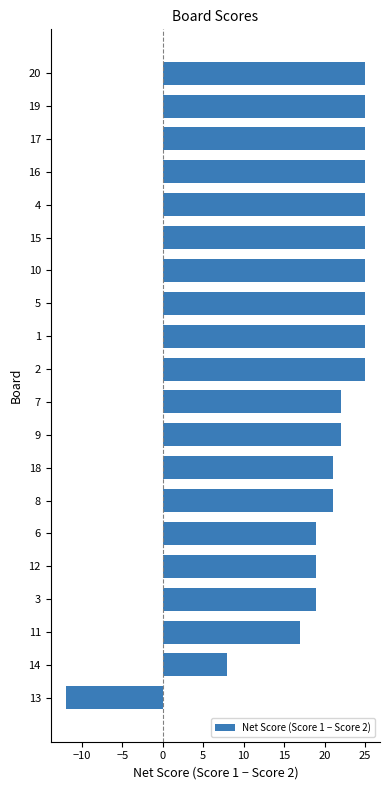

What is the change in value from 16 to 7?

-3